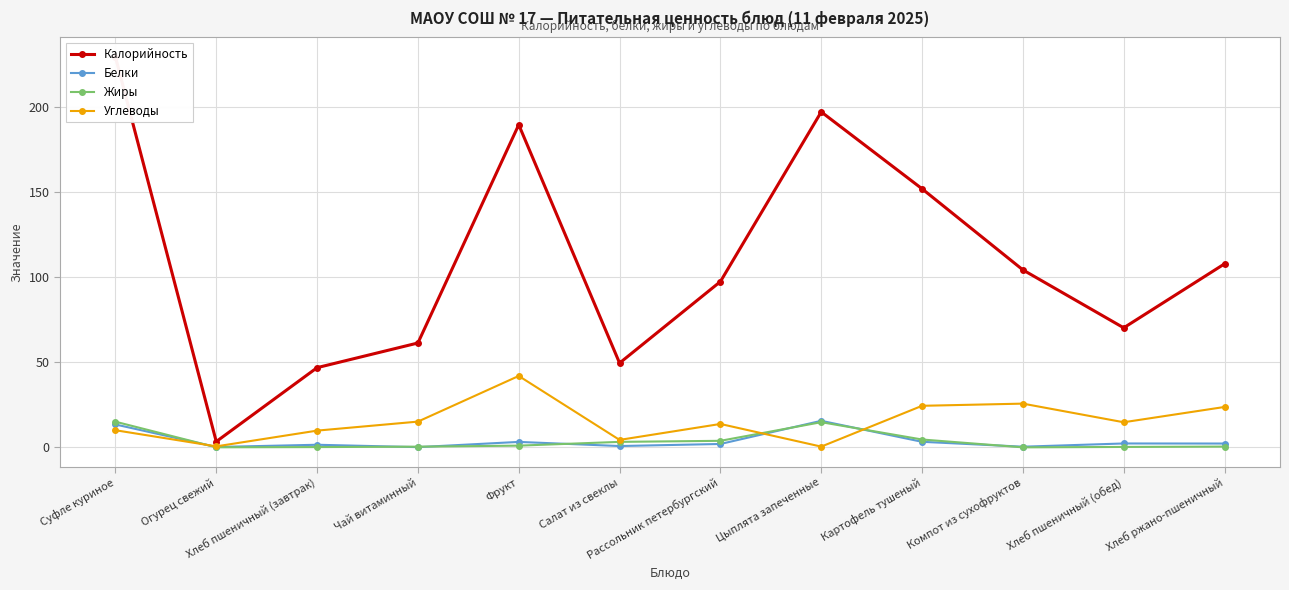

After their last crossing, which series has the higher values: Белки or Углеводы?

Углеводы